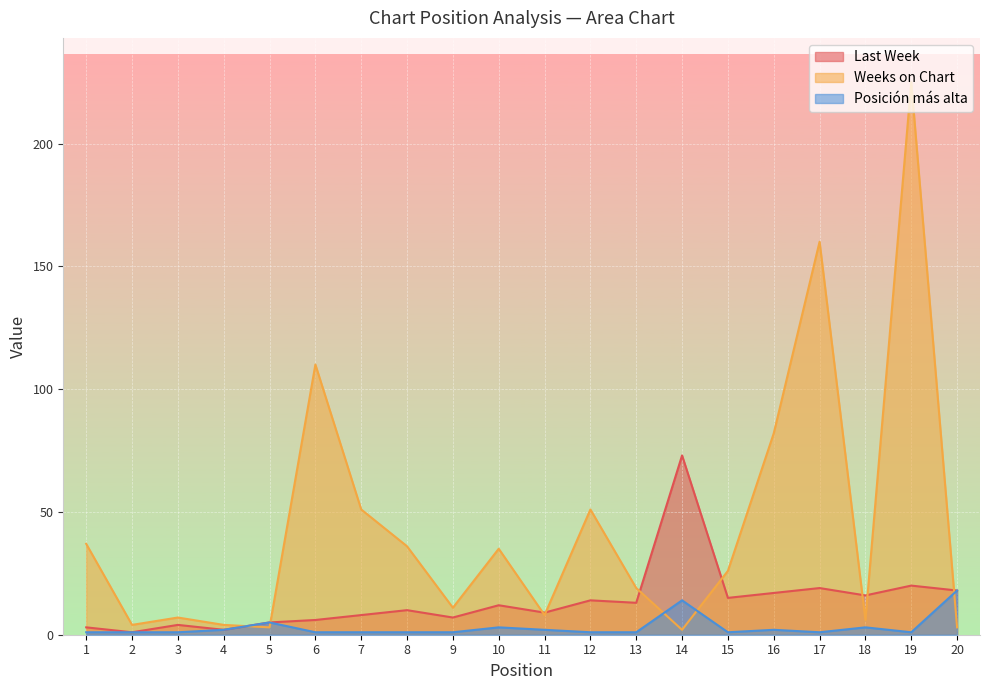

True or false: Posición más alta and Last Week cross at least once.

False